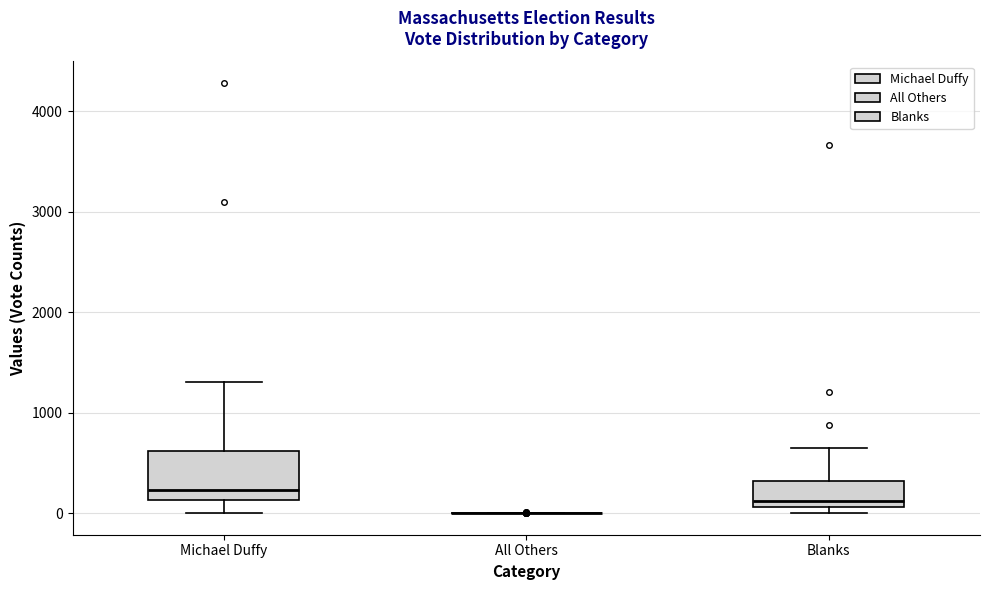

Reading left to right, read every box against the y-axis: the position of its median line, the range the box covers, and the ends of its whiskers. The values are not printed on the chart, so give them approximately, as read against the axis.

Michael Duffy: median 200, box 100 to 600, whiskers 0 to 1300
All Others: box collapsed to a line at 0, whiskers 0 to 0
Blanks: median 100 (just above the box's lower edge), box 100 to 300, whiskers 0 to 700